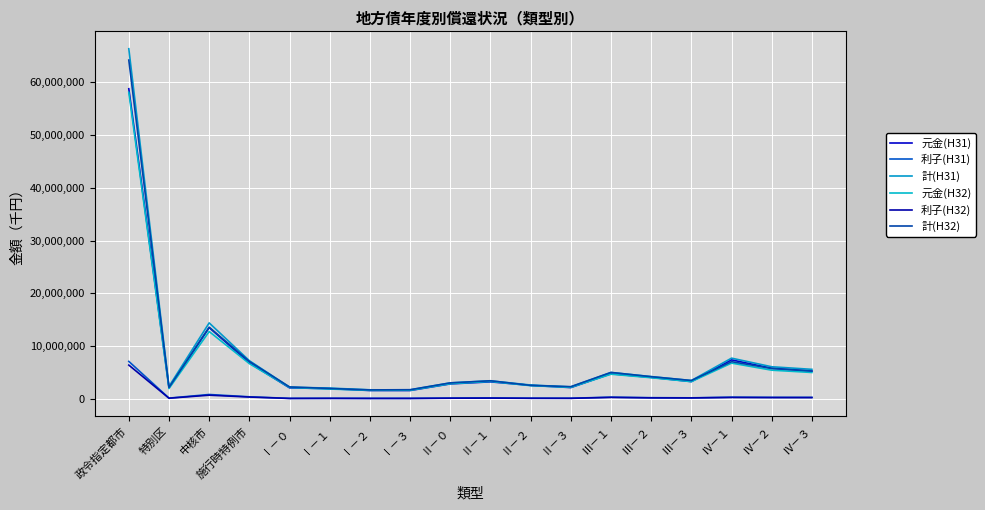

Reading left to right, what are all the values shown in this chart?

元金(H31): 政令指定都市=58753857	特別区=2128086	中核市=13514256	施行時特例市=6820443	Ⅰ－０=2095398	Ⅰ－１=1936795	Ⅰ－２=1589872	Ⅰ－３=1587713	Ⅱ－０=2840491	Ⅱ－１=3232004	Ⅱ－２=2564056	Ⅱ－３=2144412	Ⅲ－１=4762573	Ⅲ－２=4077236	Ⅲ－３=3277352	Ⅳ－１=7393494	Ⅳ－２=5803200	Ⅳ－３=5264001
利子(H31): 政令指定都市=7103624	特別区=148555	中核市=834602	施行時特例市=397506	Ⅰ－０=99908	Ⅰ－１=113530	Ⅰ－２=99484	Ⅰ－３=102415	Ⅱ－０=151379	Ⅱ－１=175508	Ⅱ－２=130169	Ⅱ－３=123810	Ⅲ－１=331639	Ⅲ－２=229341	Ⅲ－３=199471	Ⅳ－１=325122	Ⅳ－２=289794	Ⅳ－３=284749
計(H31): 政令指定都市=66334080	特別区=2362528	中核市=14399084	施行時特例市=7235044	Ⅰ－０=2222336	Ⅰ－１=2046437	Ⅰ－２=1720775	Ⅰ－３=1705340	Ⅱ－０=3032745	Ⅱ－１=3413722	Ⅱ－２=2630443	Ⅱ－３=2271206	Ⅲ－１=4992823	Ⅲ－２=4225854	Ⅲ－３=3477690	Ⅳ－１=7718616	Ⅳ－２=6087018	Ⅳ－３=5598541
元金(H32): 政令指定都市=58079738	特別区=1964878	中核市=12759923	施行時特例市=6684973	Ⅰ－０=2170522	Ⅰ－１=1869466	Ⅰ－２=1623938	Ⅰ－３=1636260	Ⅱ－０=2875419	Ⅱ－１=3312603	Ⅱ－２=2505356	Ⅱ－３=2193825	Ⅲ－１=4680026	Ⅲ－２=4013461	Ⅲ－３=3272689	Ⅳ－１=6781005	Ⅳ－２=5438398	Ⅳ－３=5004087
利子(H32): 政令指定都市=6405293	特別区=128796	中核市=705002	施行時特例市=353077	Ⅰ－０=85328	Ⅰ－１=99452	Ⅰ－２=85054	Ⅰ－３=87529	Ⅱ－０=130879	Ⅱ－１=151070	Ⅱ－２=114709	Ⅱ－３=106559	Ⅲ－１=284903	Ⅲ－２=191819	Ⅲ－３=181583	Ⅳ－１=273563	Ⅳ－２=250699	Ⅳ－３=248548
計(H32): 政令指定都市=64186925	特別区=2162951	中核市=13572916	施行時特例市=7098877	Ⅰ－０=2260261	Ⅰ－１=1975210	Ⅰ－２=1700493	Ⅰ－３=1740633	Ⅱ－０=3032658	Ⅱ－１=3436256	Ⅱ－２=2561814	Ⅱ－３=2312876	Ⅲ－１=5018158	Ⅲ－２=4205183	Ⅲ－３=3483630	Ⅳ－１=7054568	Ⅳ－２=5761949	Ⅳ－３=5283985